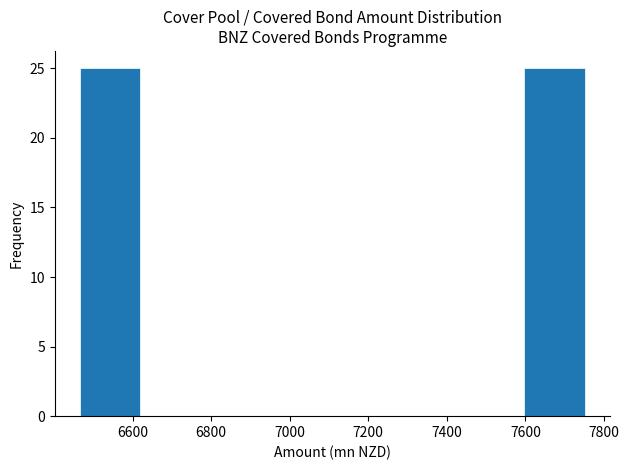

Reading left to right, list every bar in this chart as the range it spans on the x-axis followed by its height. Neither the bar edges nor the heights are printed on the chart, so give them approximately, as read against the axes.

6460 to 6620: 25
6620 to 6780: 0
6780 to 6940: 0
6940 to 7100: 0
7100 to 7280: 0
7280 to 7440: 0
7440 to 7600: 0
7600 to 7760: 25